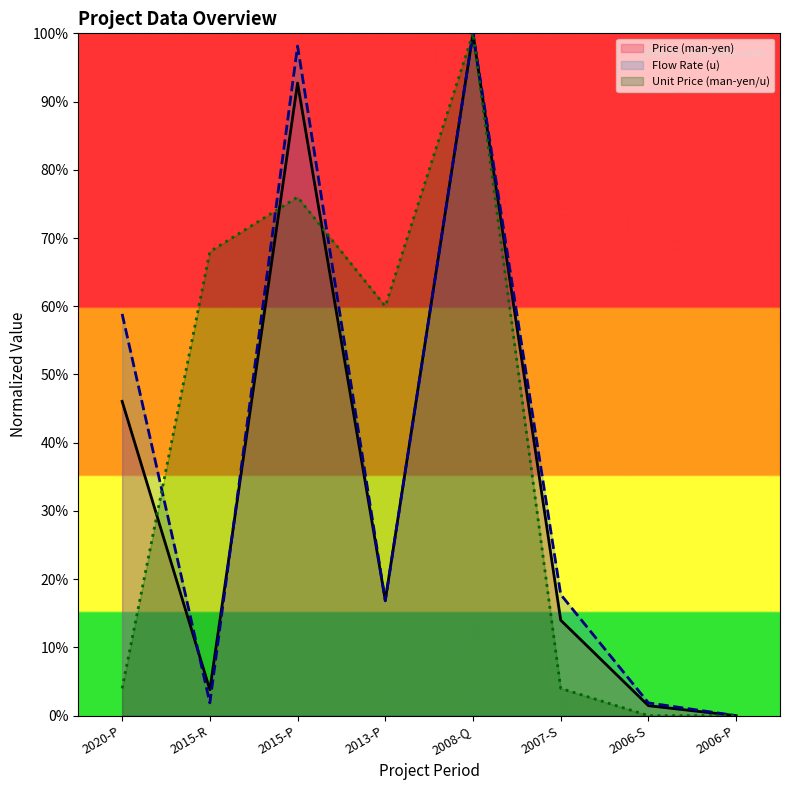

Which has a higher value, 2008-Q or 2015-P?

2008-Q